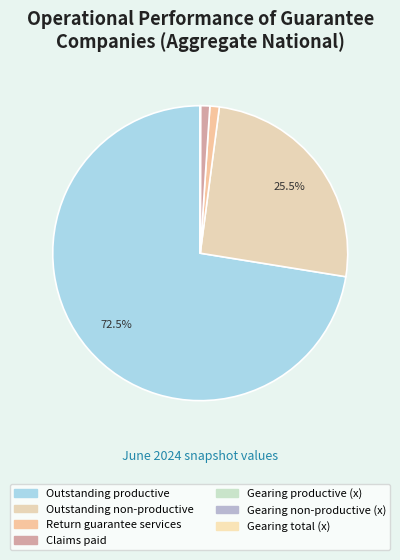

True or false: Gearing productive (x) accounts for 1% of the total.

False